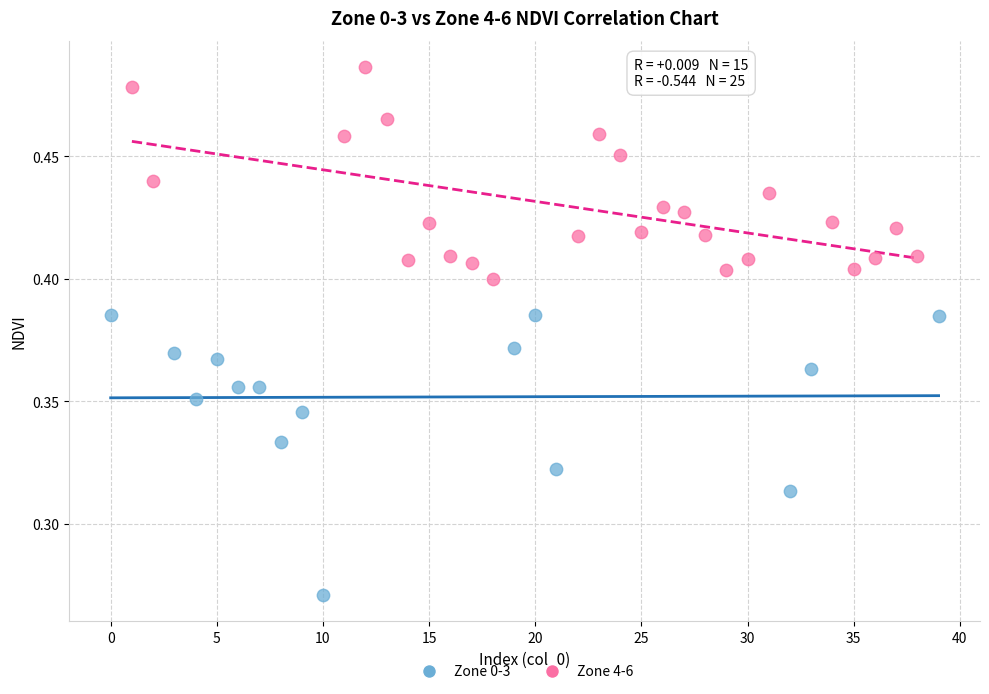

Which series has the largest Y range (max minus min)?

Zone 0-3